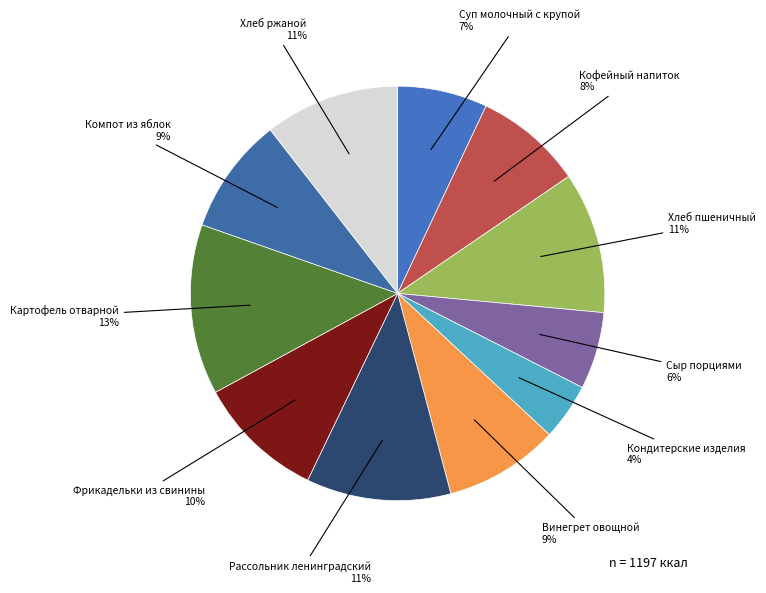

To the nearest percent, what portion does Сыр порциями represent?

6%